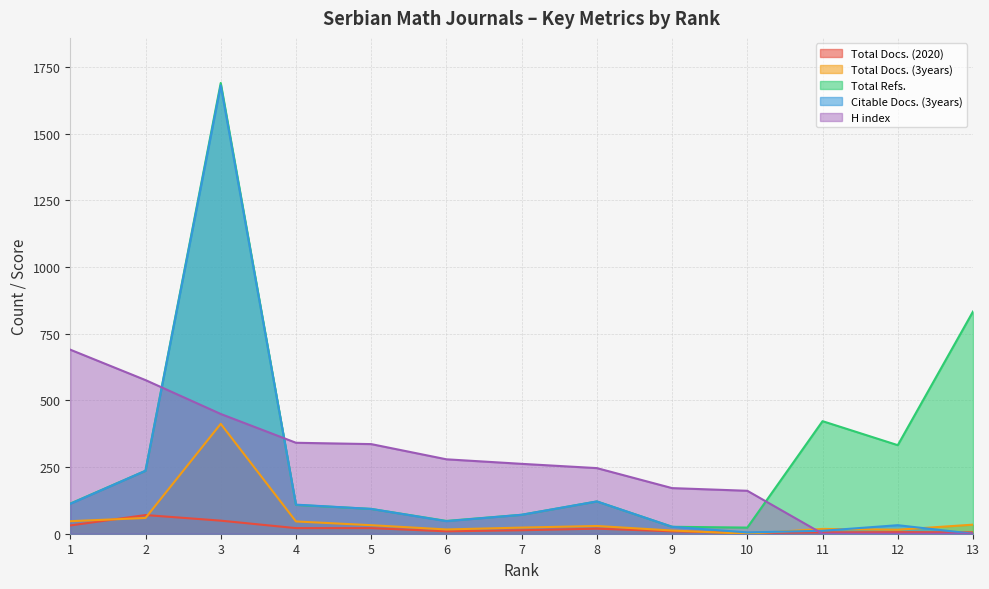

Is it true that Total Refs. equals 165 at 5?

False